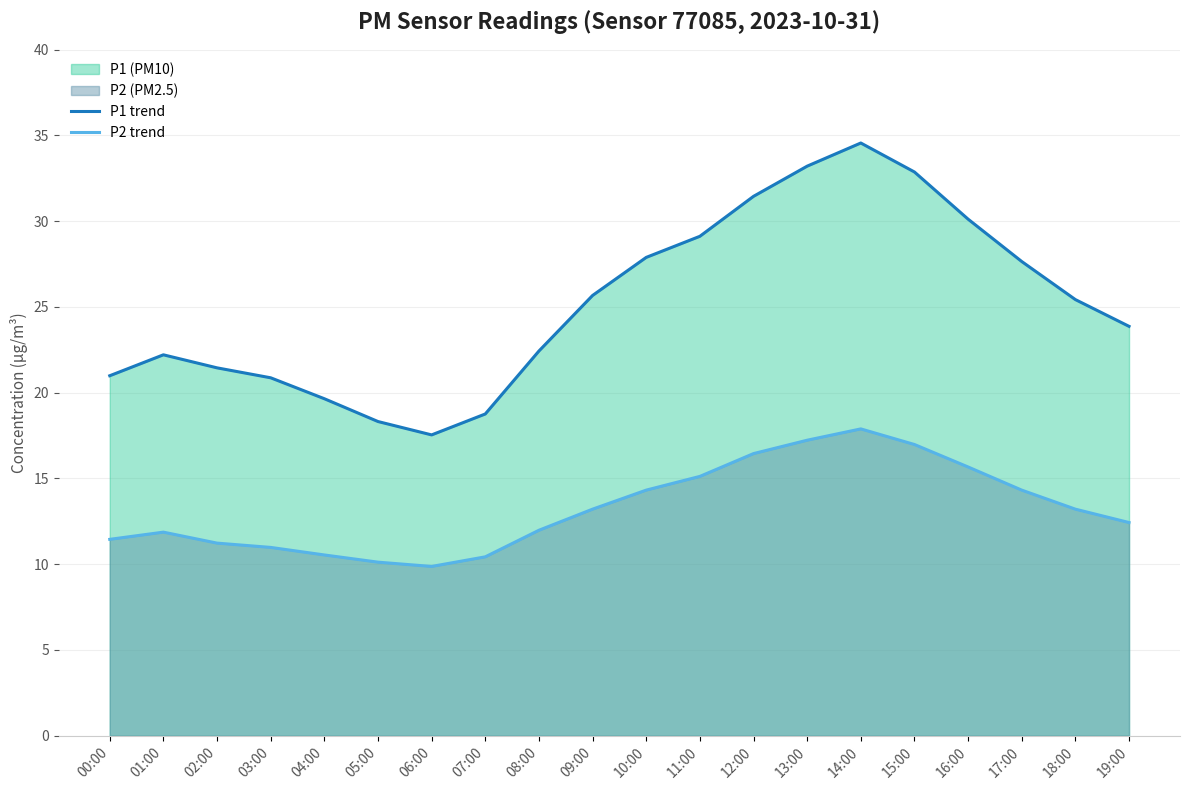

Is it true that P1 trend equals 8.3 at 14:00?

False